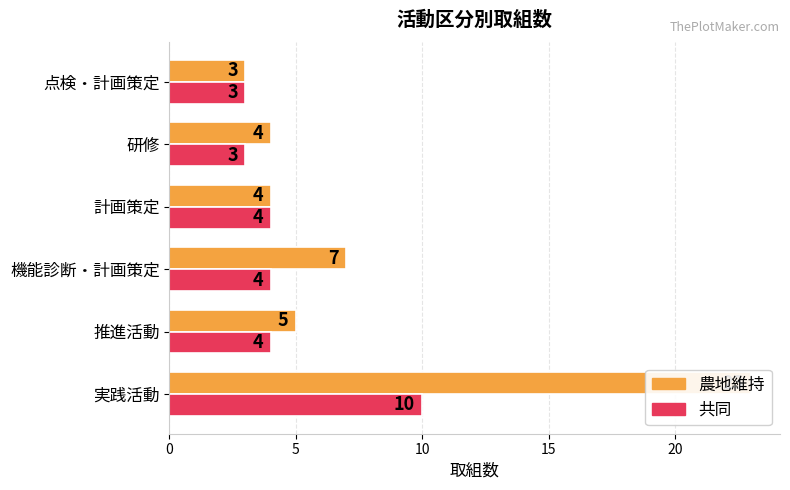

List the series in order of their overall mean, highest first.

農地維持, 共同